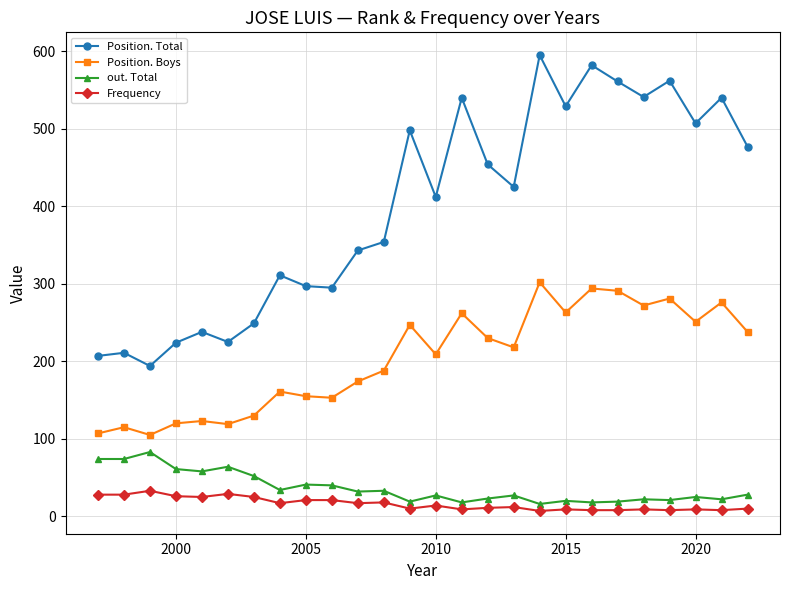

What is the difference between the maximum and minimum values in the Position. Total series?

401